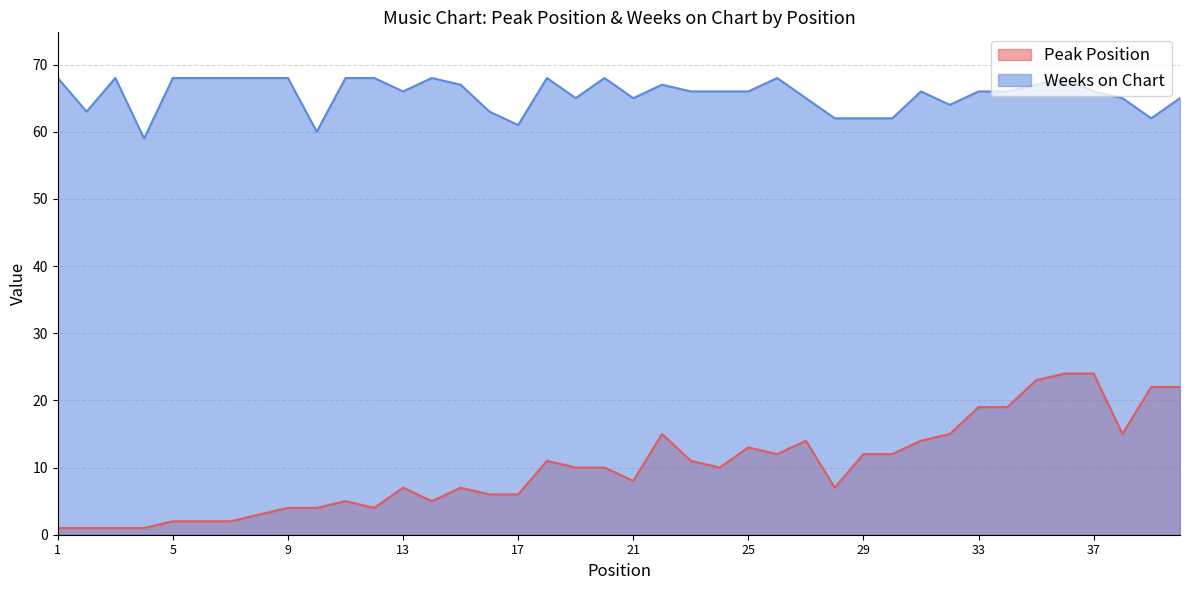

Is it true that Peak Position equals 22 at 39?

True